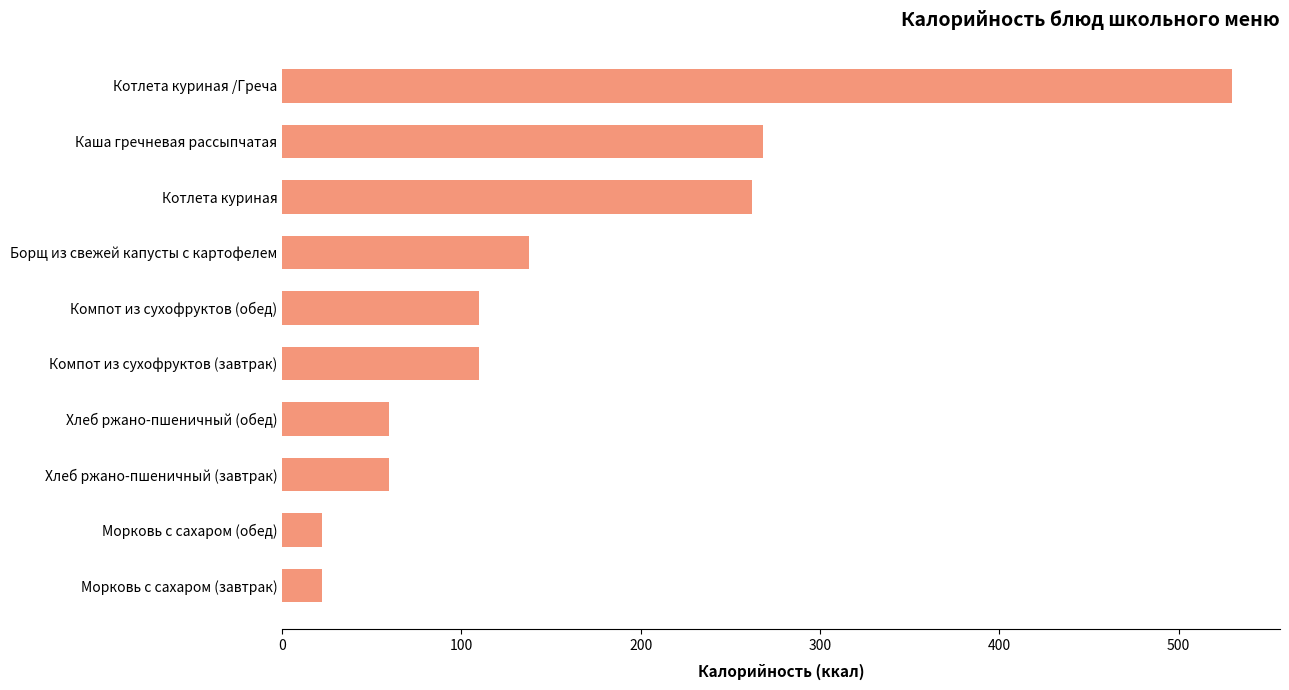

Reading bottom to top, transcribe all the data shown in this chart.

22.0	22.0	59.8	59.8	110.0	110.0	137.5	262.0	268.0	530.0